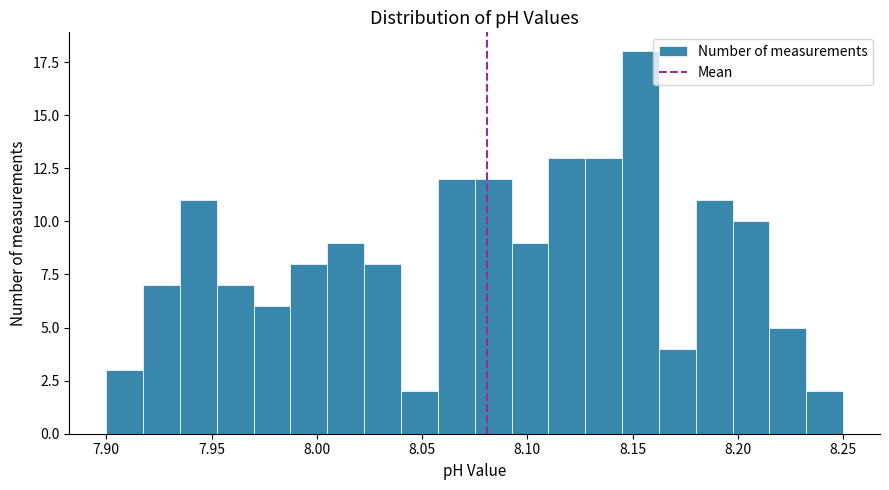

Read against the x-axis, roughly where is the centre of the tallest bar?

8.155